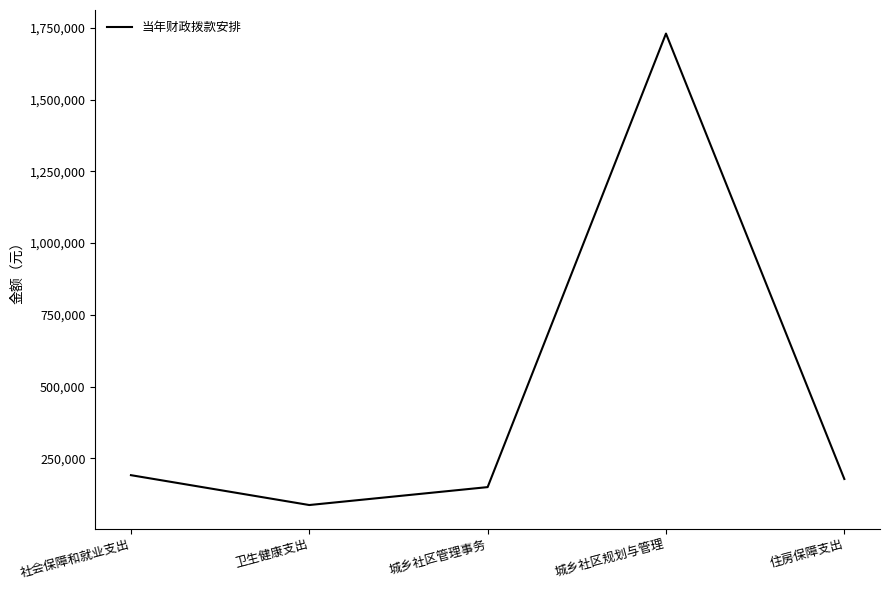

Is it true that the value at 社会保障和就业支出 is 309573?

False